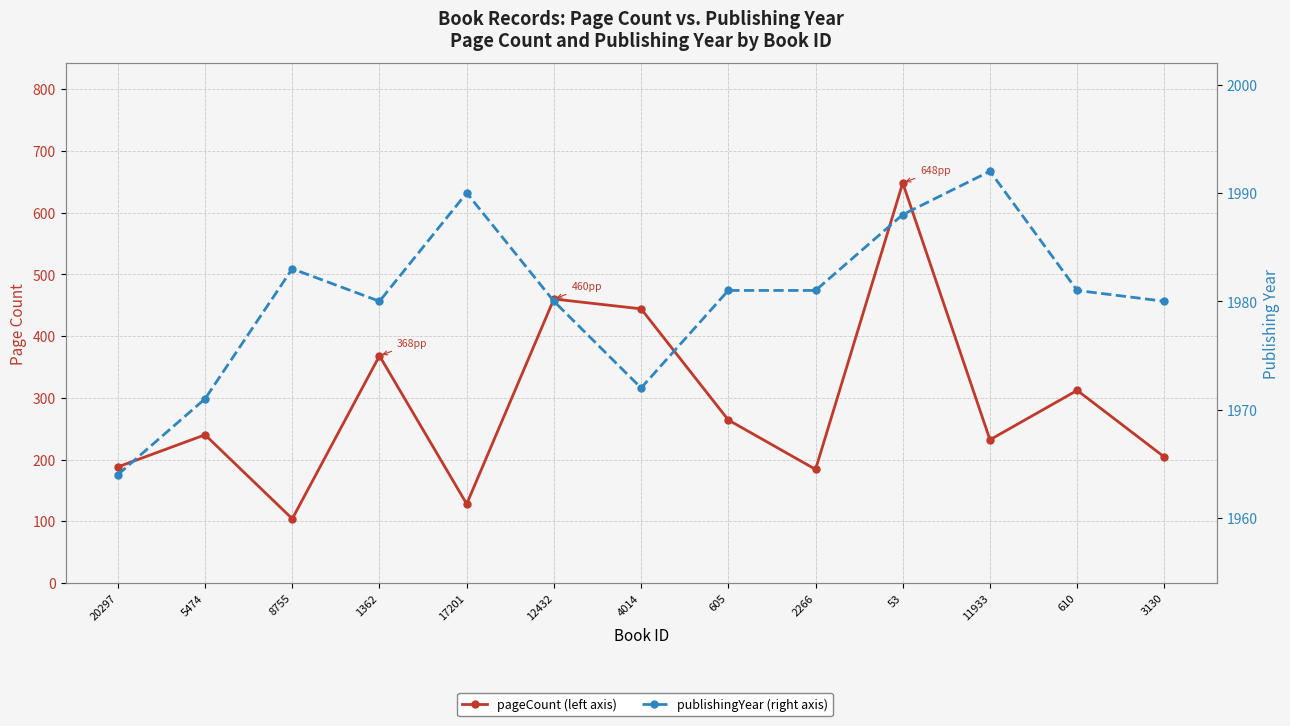

Which series has the largest total across all categories?

publishingYear